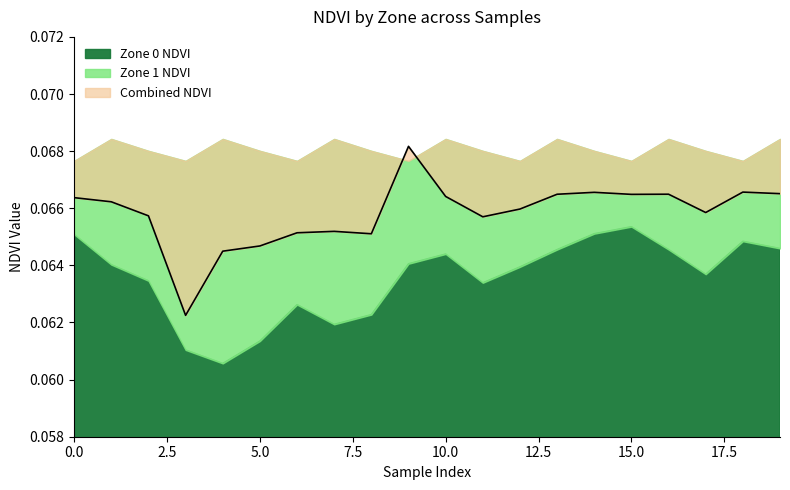

Count the number of categories in the chart.

20